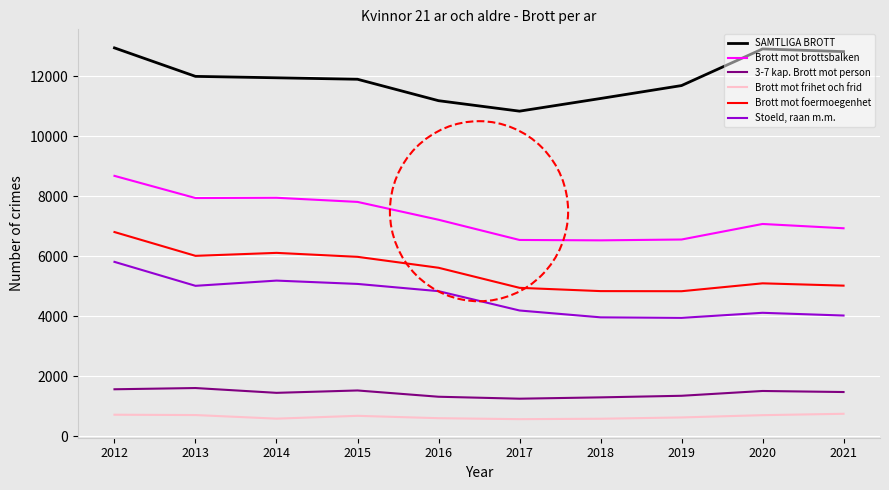

True or false: SAMTLIGA BROTT and Brott mot foermoegenhet intersect in this chart.

False